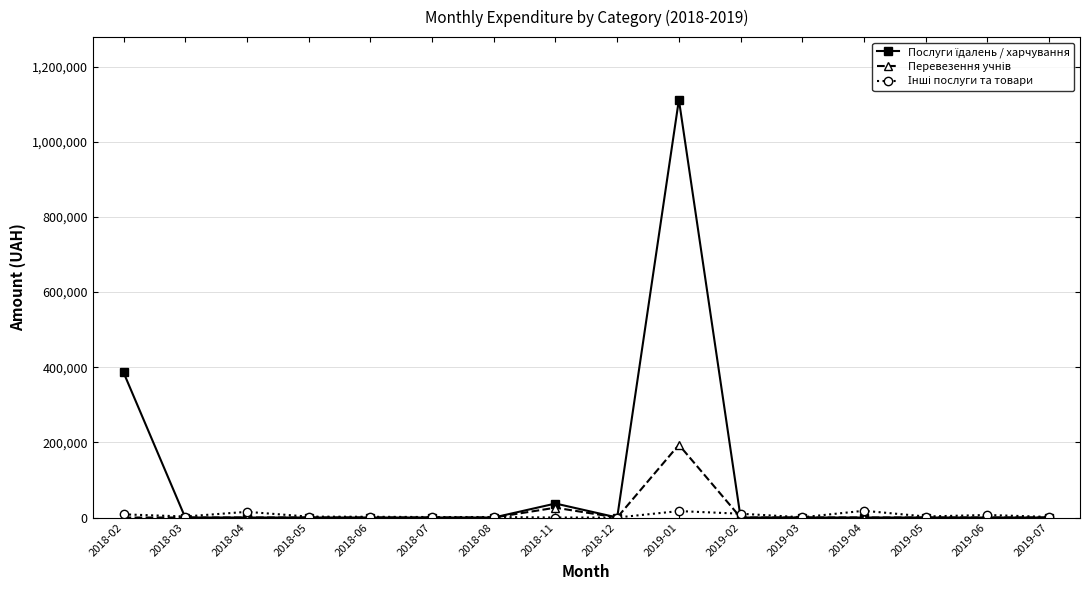

What is the greatest value displayed?

1111802.8